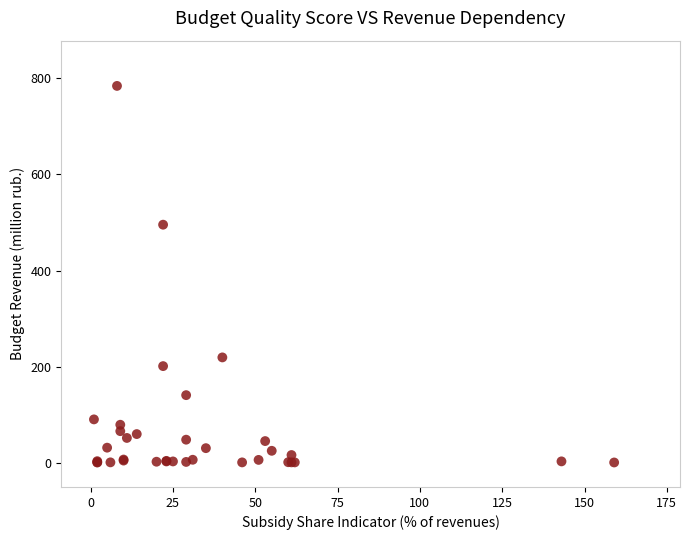

What Y value in the scatter plot is closest to 392?

495.4